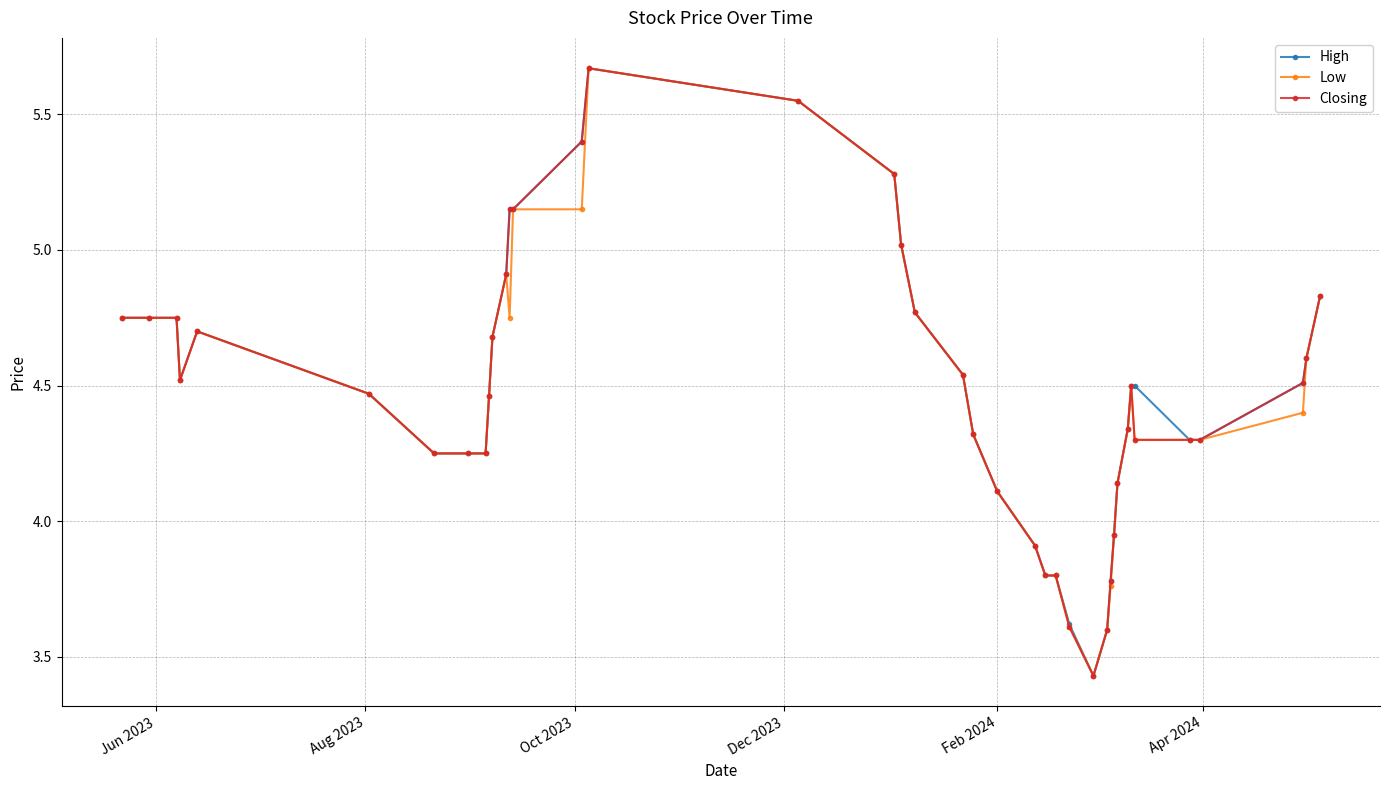

At how many categories does at least one series exceed 4?

32